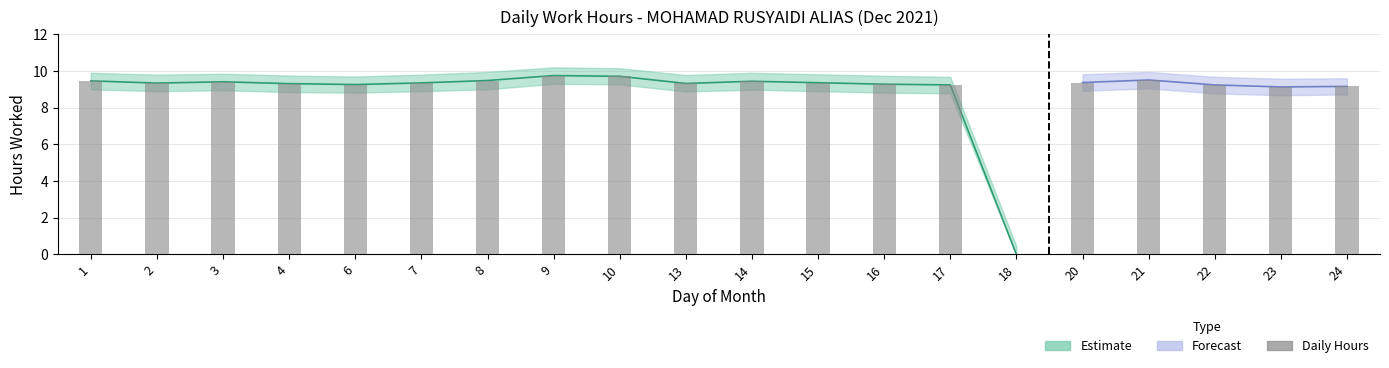

Are the bars horizontal?

No